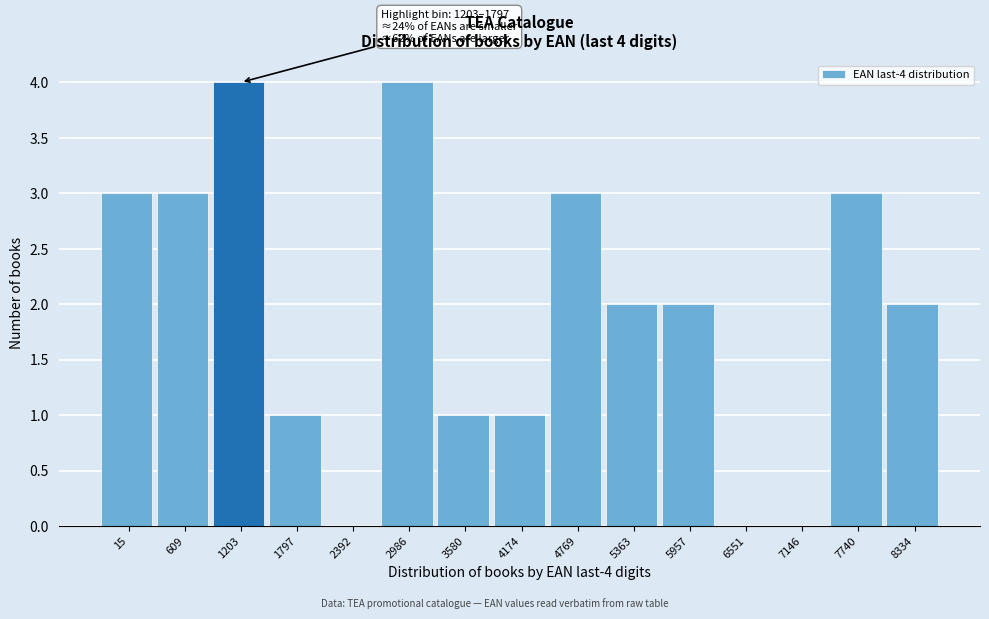

Reading right to left, transcribe all the data shown in this chart.

8334=2	7740=3	7146=0	6551=0	5957=2	5363=2	4769=3	4174=1	3580=1	2986=4	2392=0	1797=1	1203=4	609=3	15=3